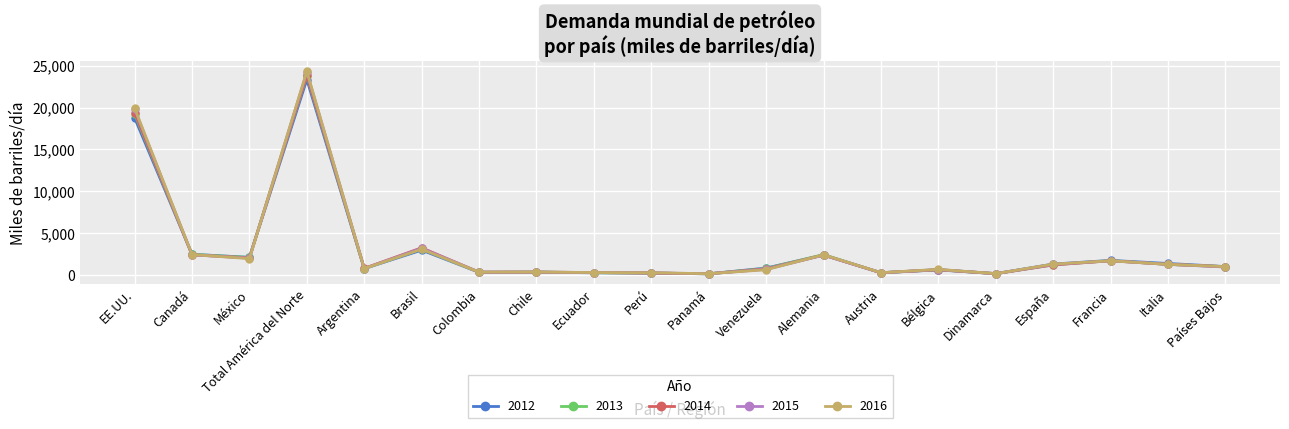

What is the spread (max minus min) of values at Bélgica?

60